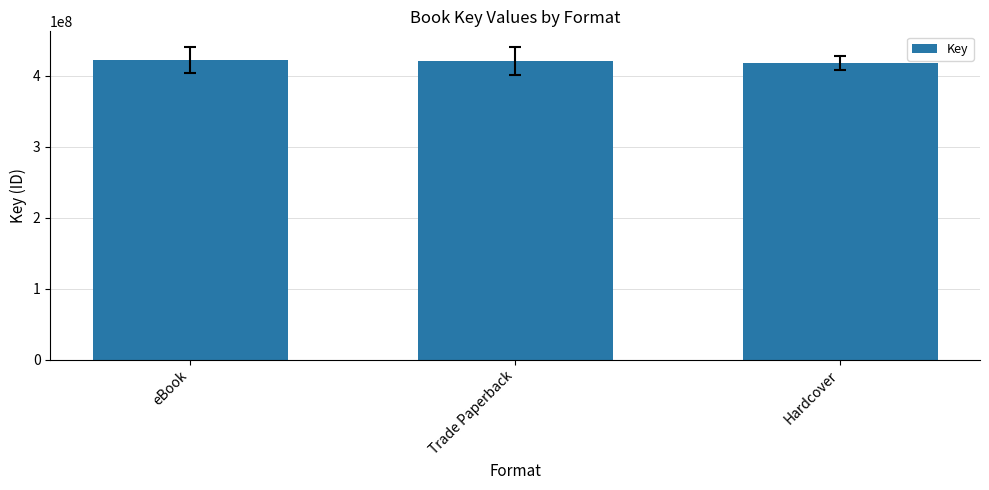

What is the sum of all values?

1260374159.6